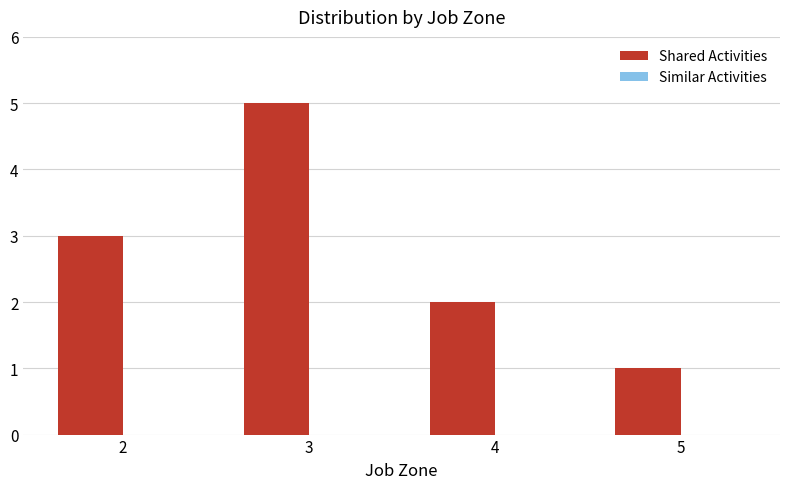

Rank the categories by value from highest to lowest.

3, 2, 4, 5